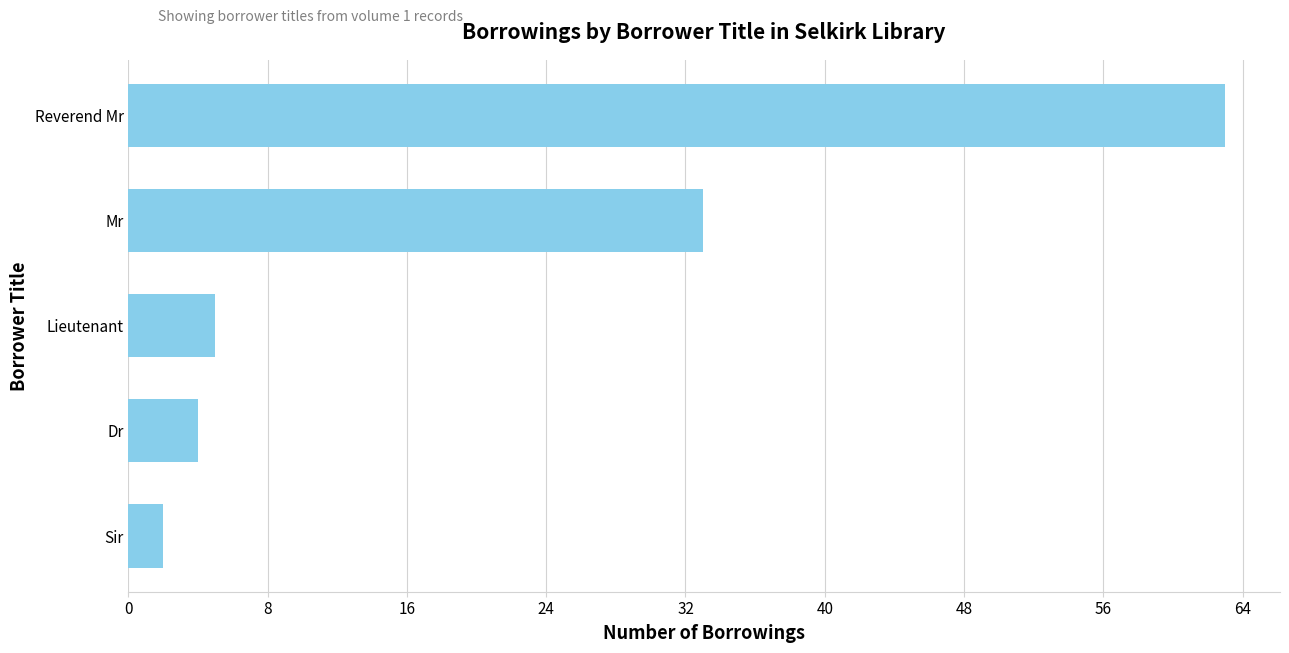

How many series are shown in this chart?

1